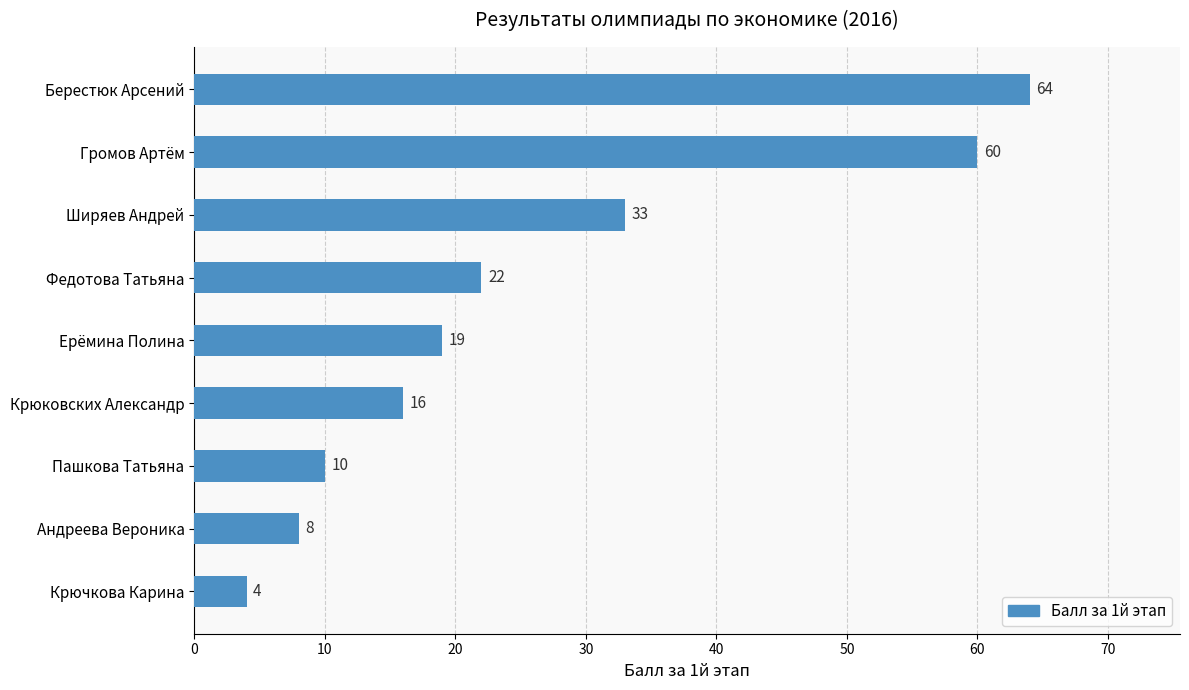

Between Ширяев Андрей and Крюковских Александр, which is larger?

Ширяев Андрей